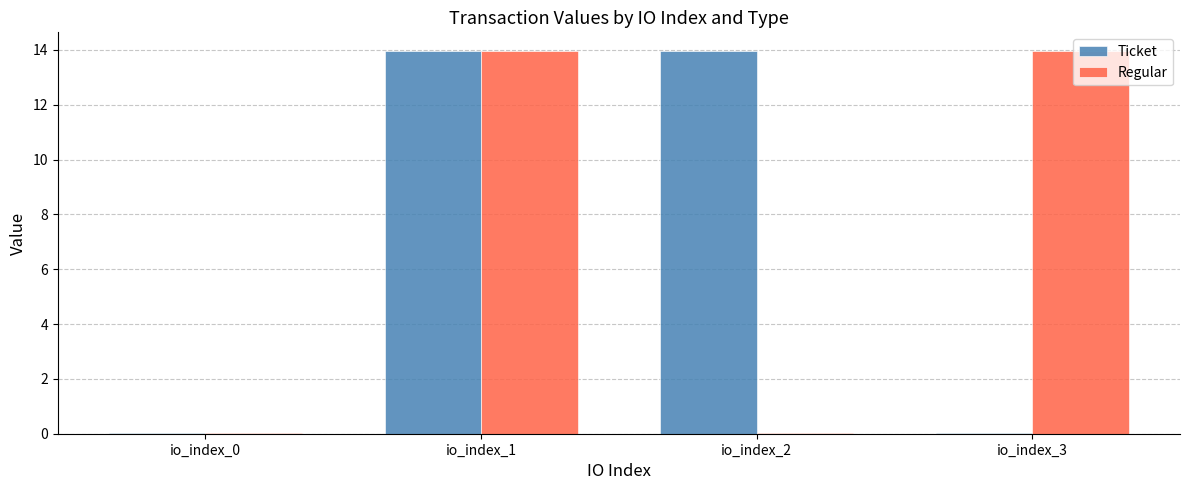

At which category is the sum across all series the highest?

io_index_1